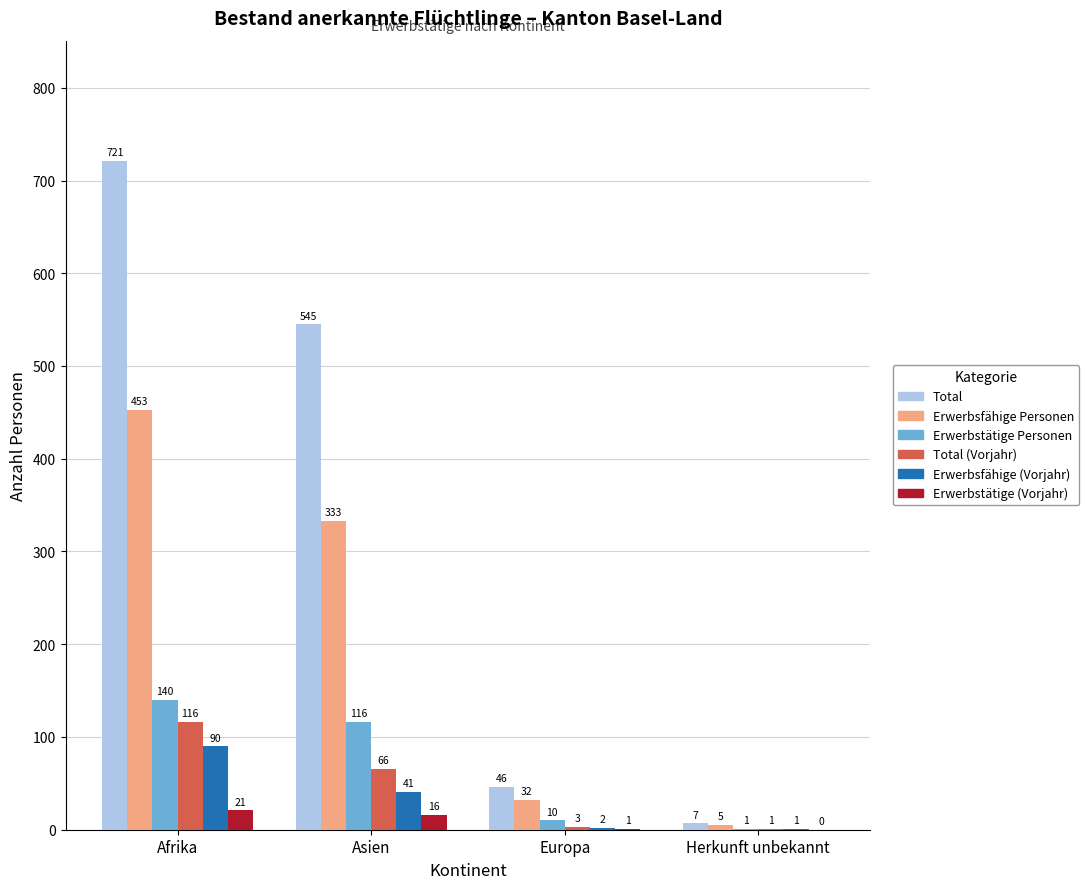

What is the total value across all series at Afrika?

1541